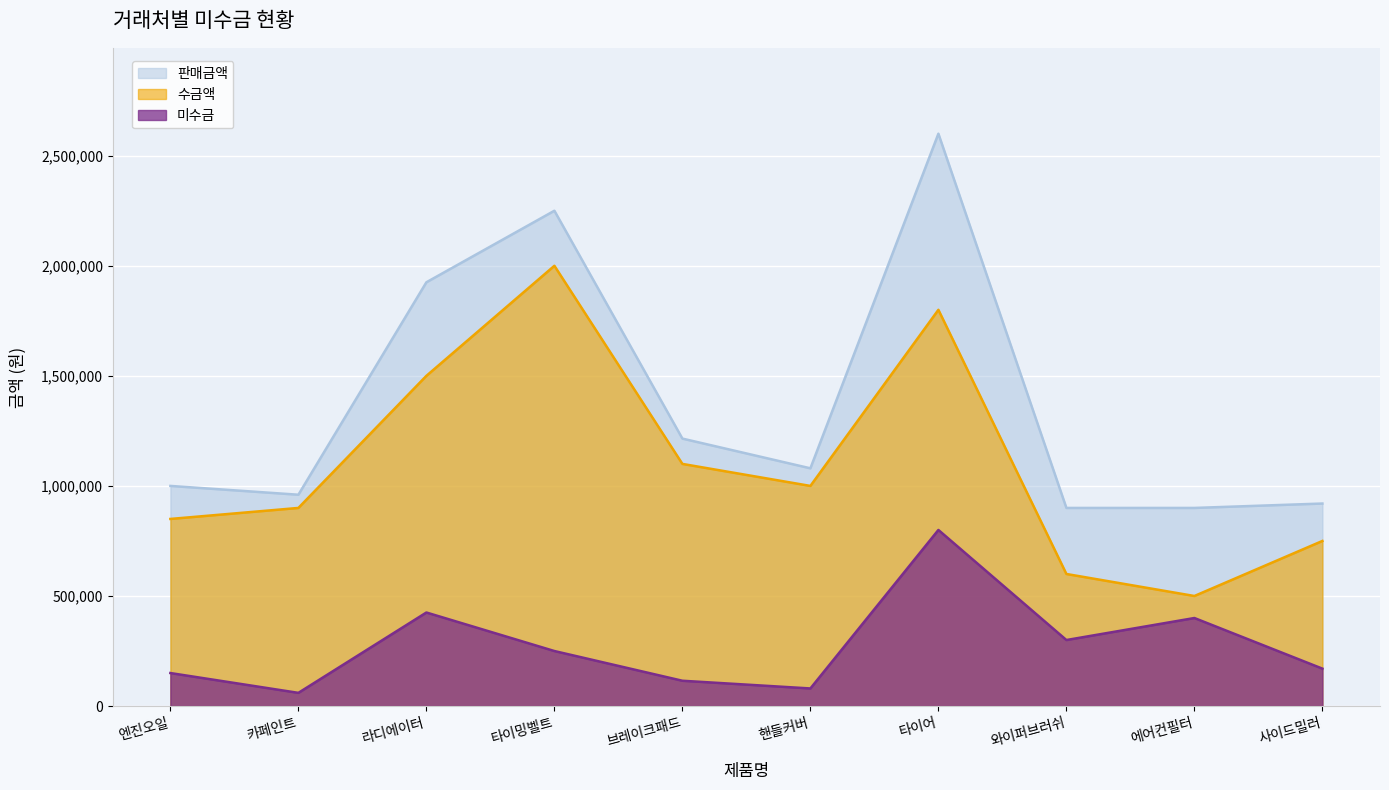

What is the difference between the maximum and second lowest values in the 미수금 series?

720000